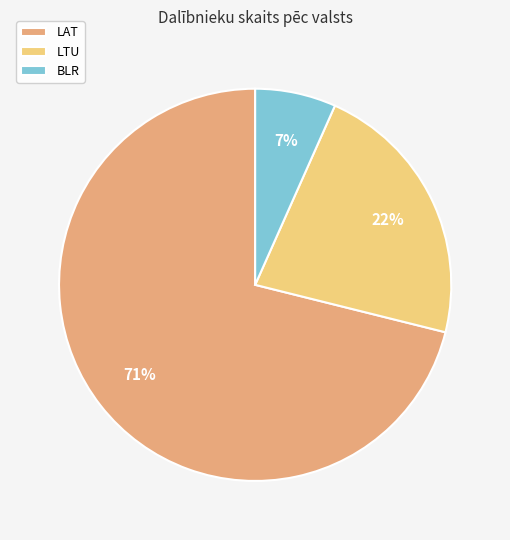

How many slices are in this pie chart?

3